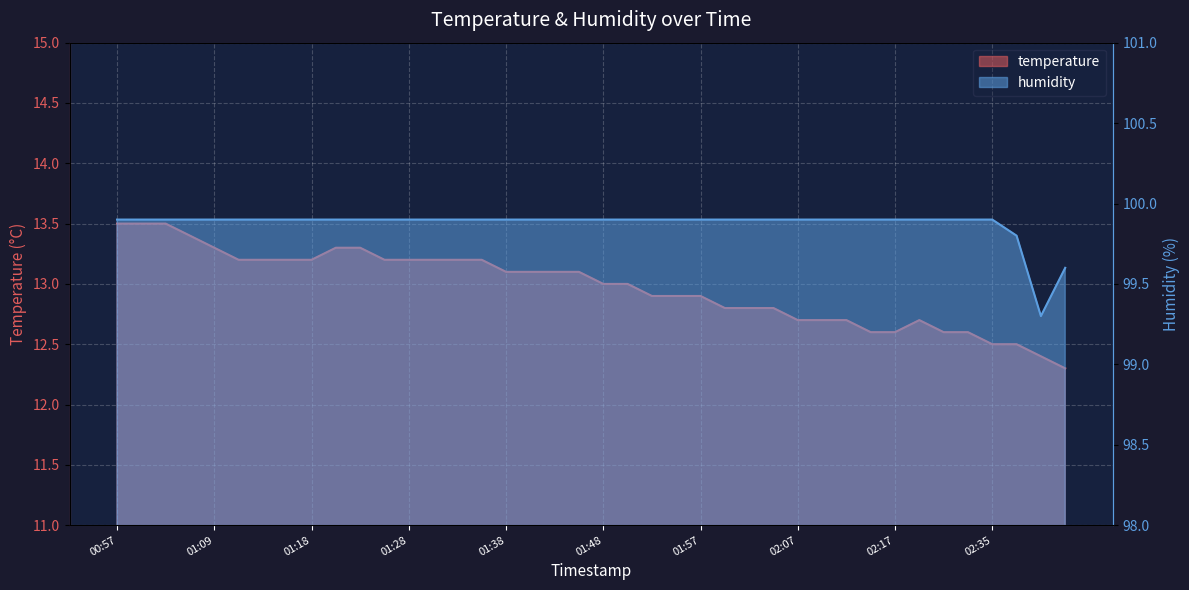

True or false: humidity has more than 0 points higher than both neighbors.

False